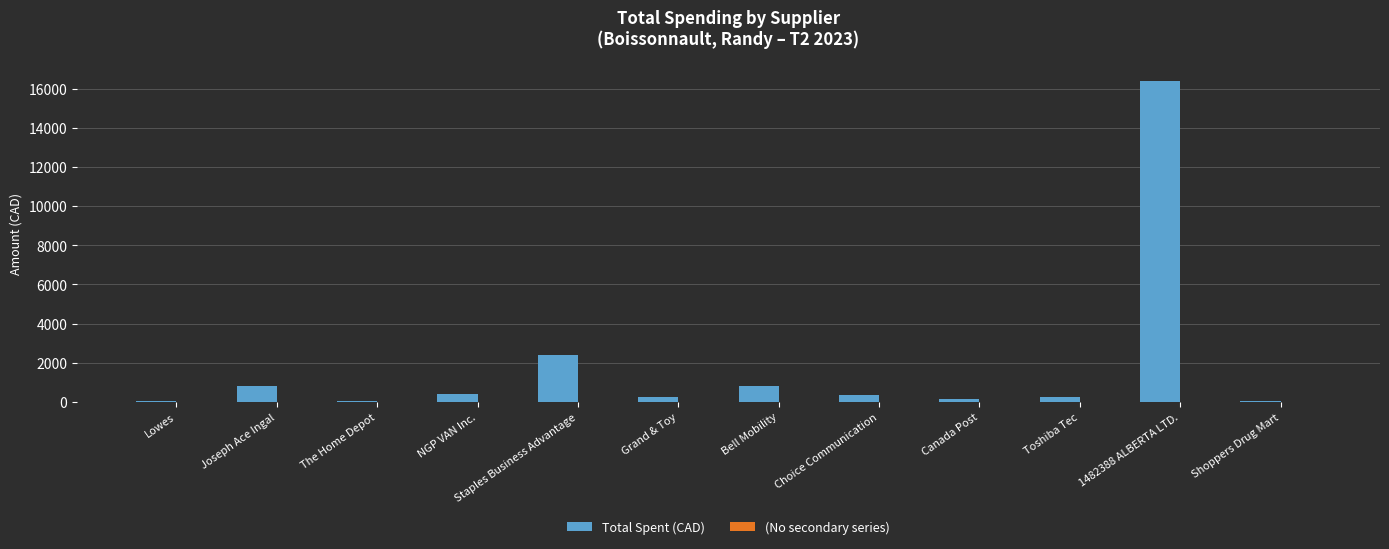

The chart shows a value of 825.2 at Bell Mobility. True or false?

True